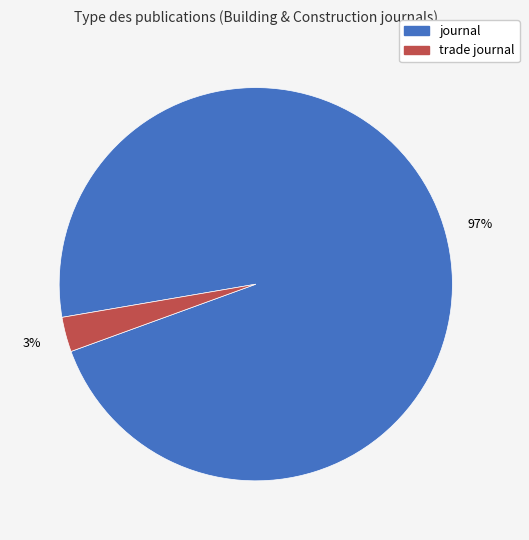

How many slices are in this pie chart?

2